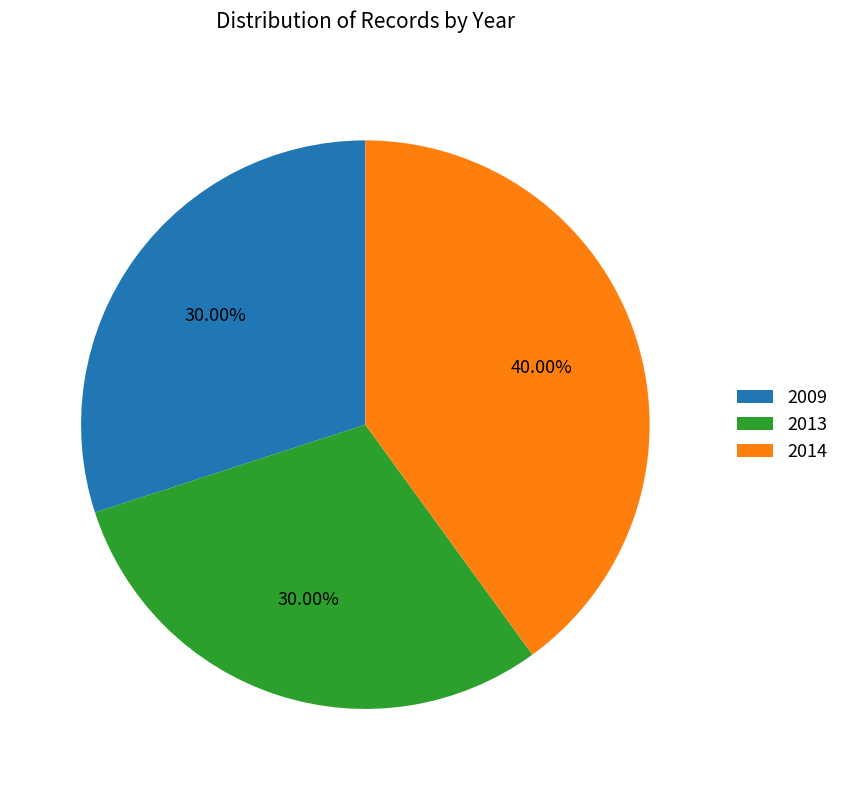

Does any single category account for the majority?

No